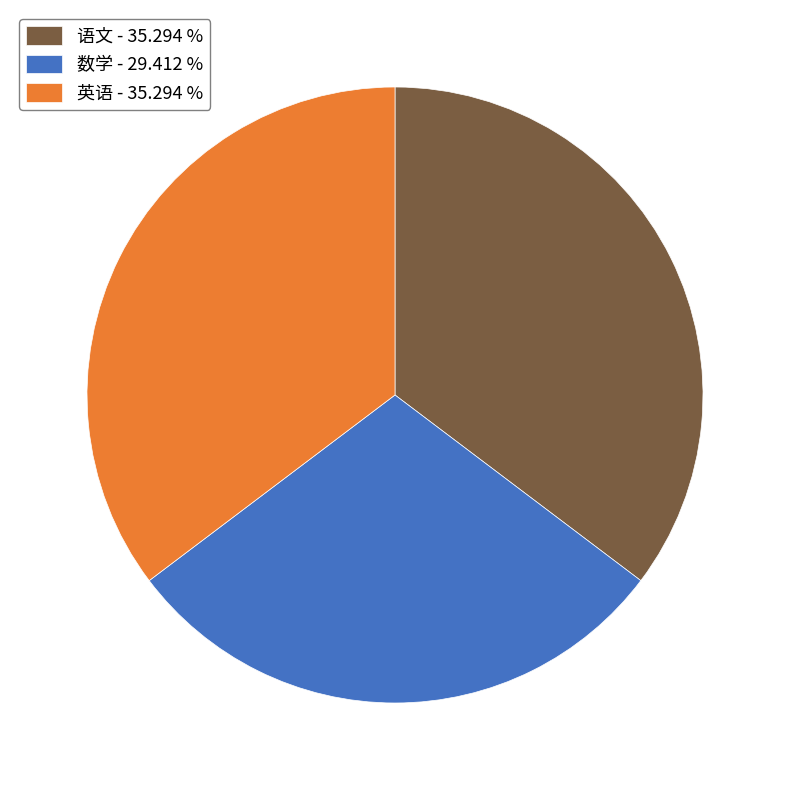

Which slice is the smallest?

数学 - 29.412 %